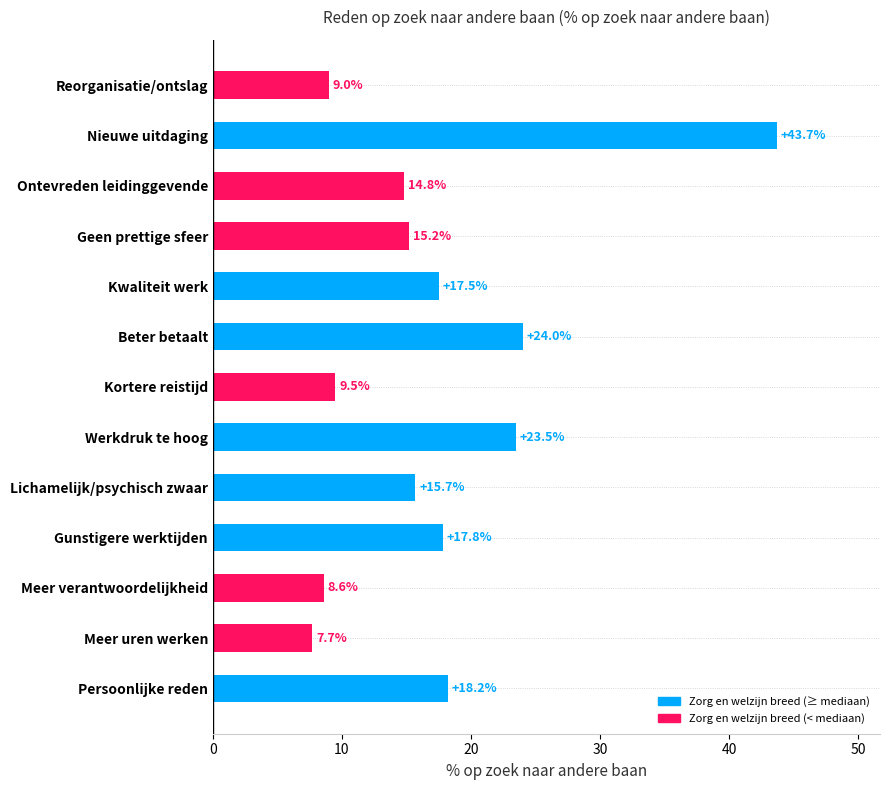

What is the value of the 10th bar from the top?

17.8